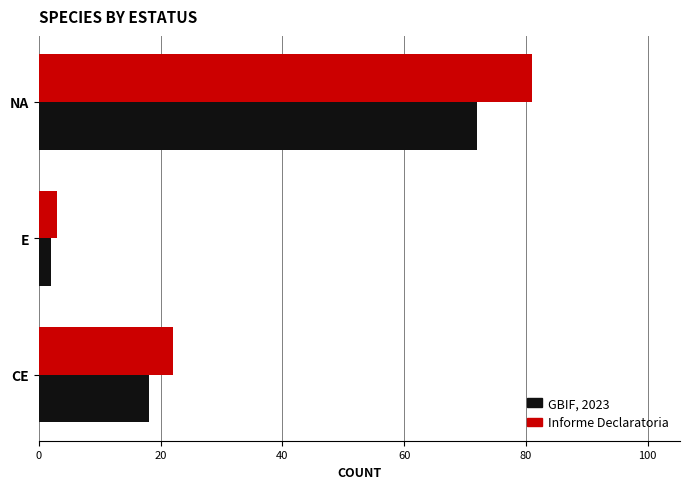

What is the sum of all GBIF, 2023 values?

92